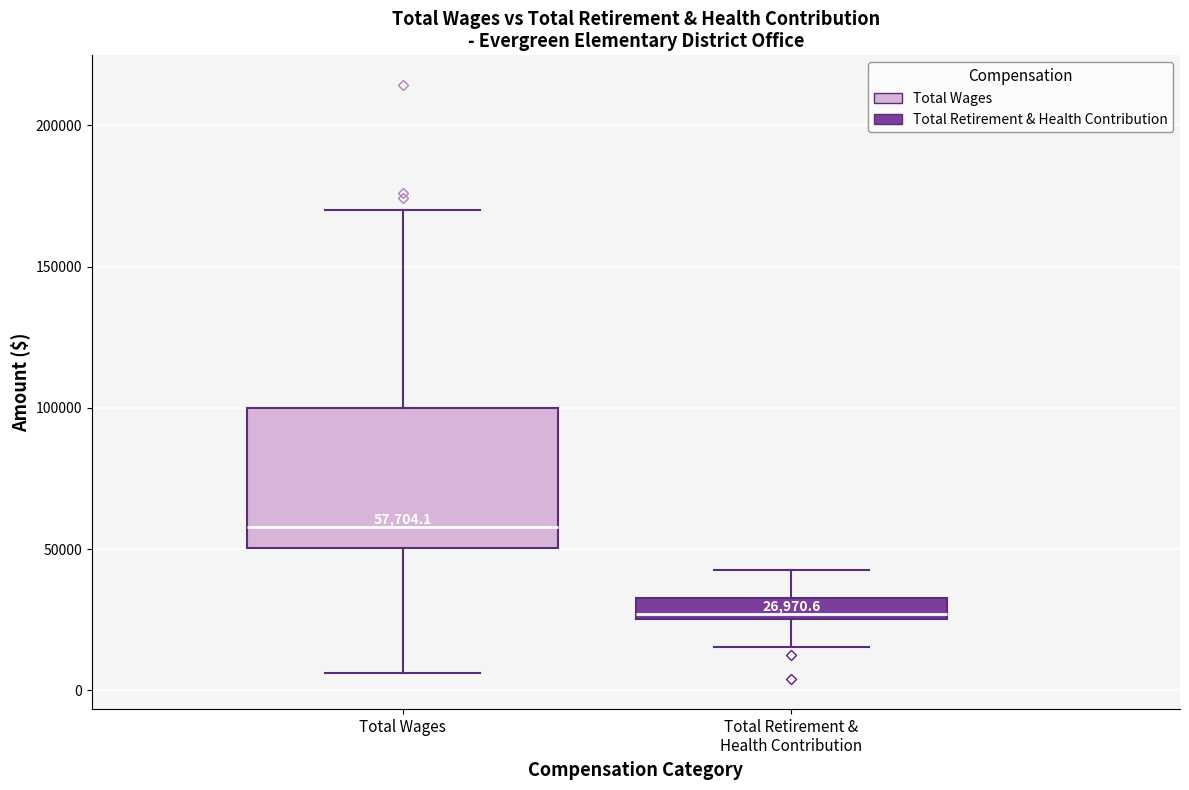

Which box is the tallest, from its lower edge to its upper edge?

Total Wages